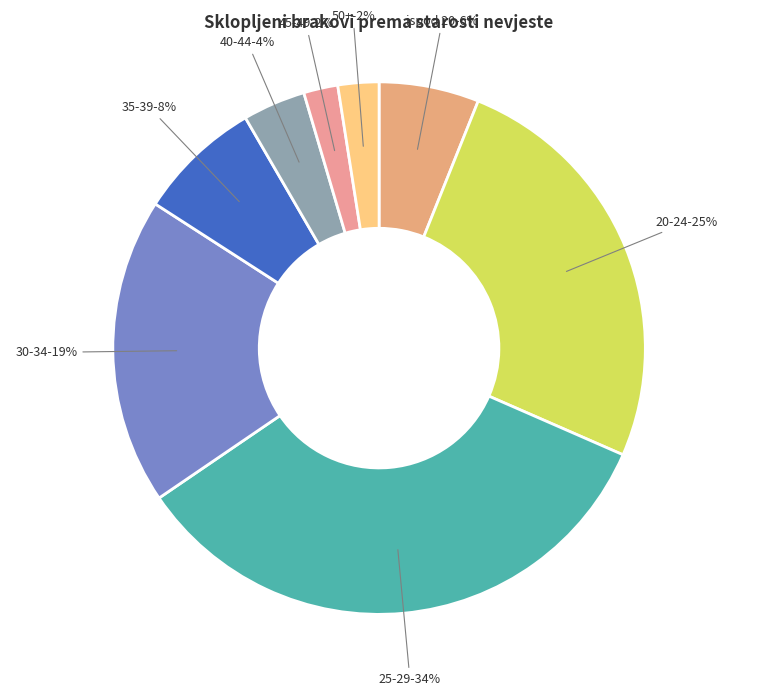

Rank the categories by value from highest to lowest.

25-29, 20-24, 30-34, 35-39, ispod 20, 40-44, 50+, 45-49